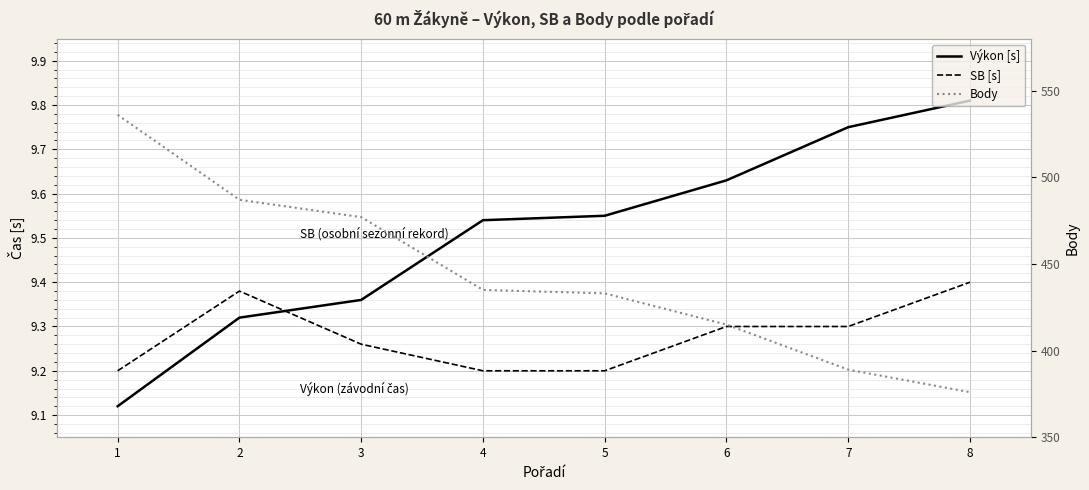

Count the number of data series in this chart.

3